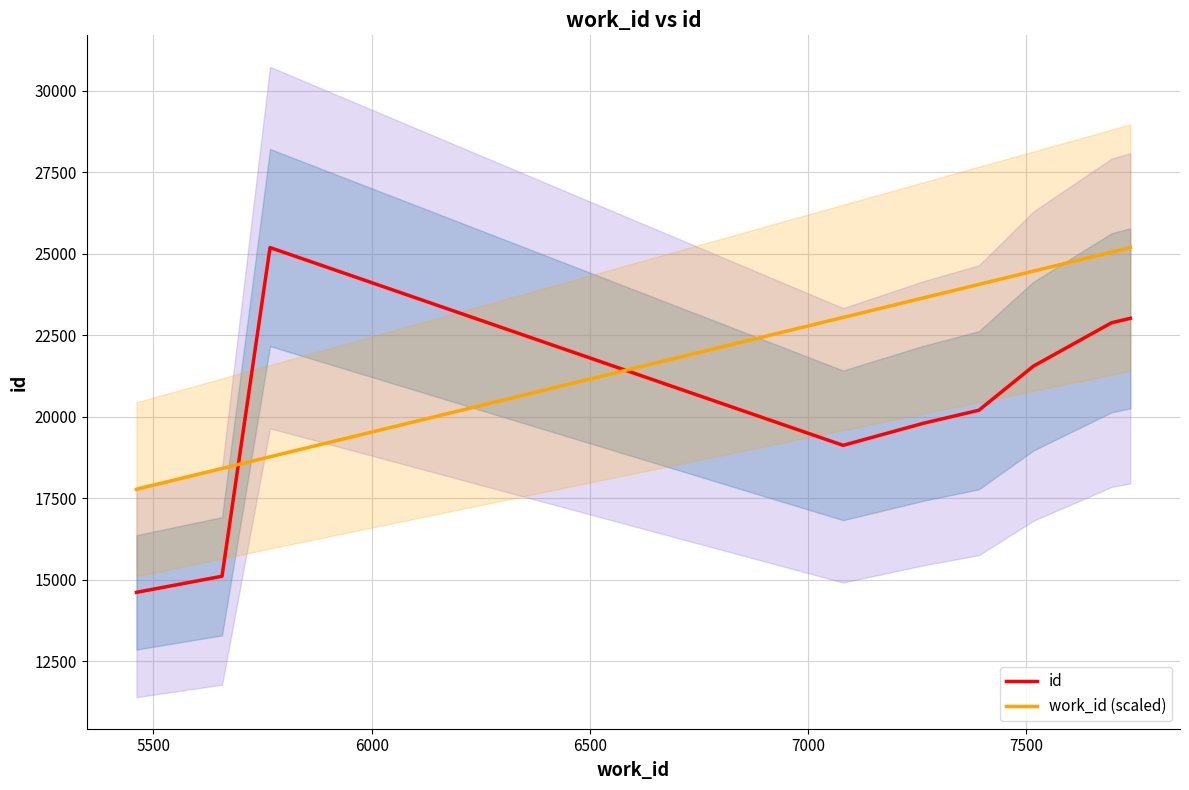

What is the highest value of the work_id (scaled) series?

25190.0